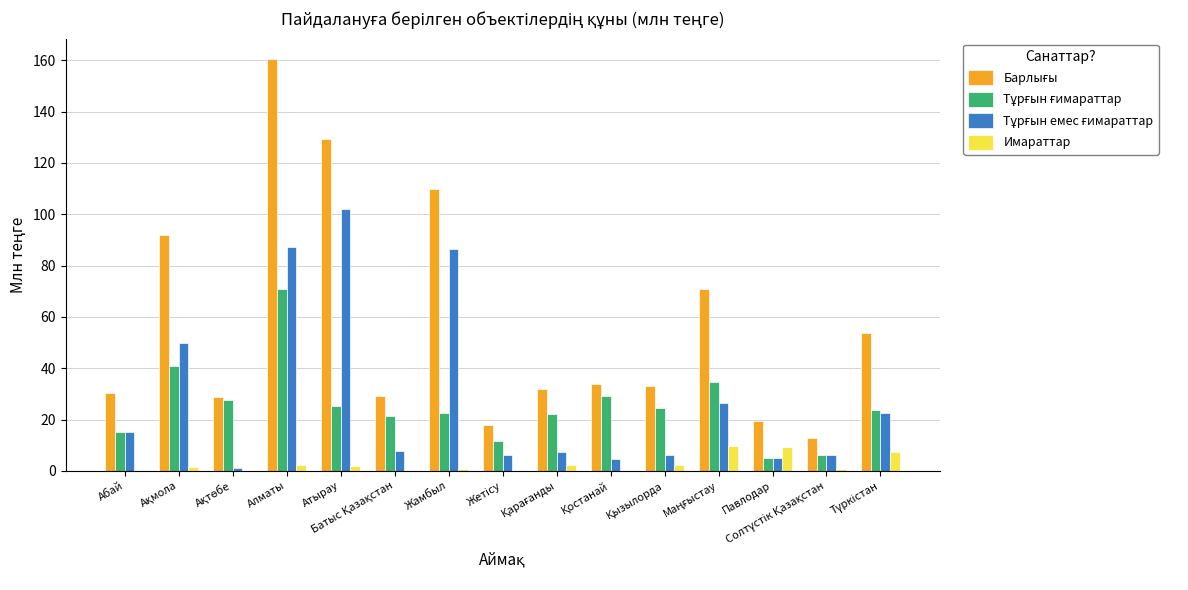

What is the approximate value of Имараттар at Павлодар?

9.5